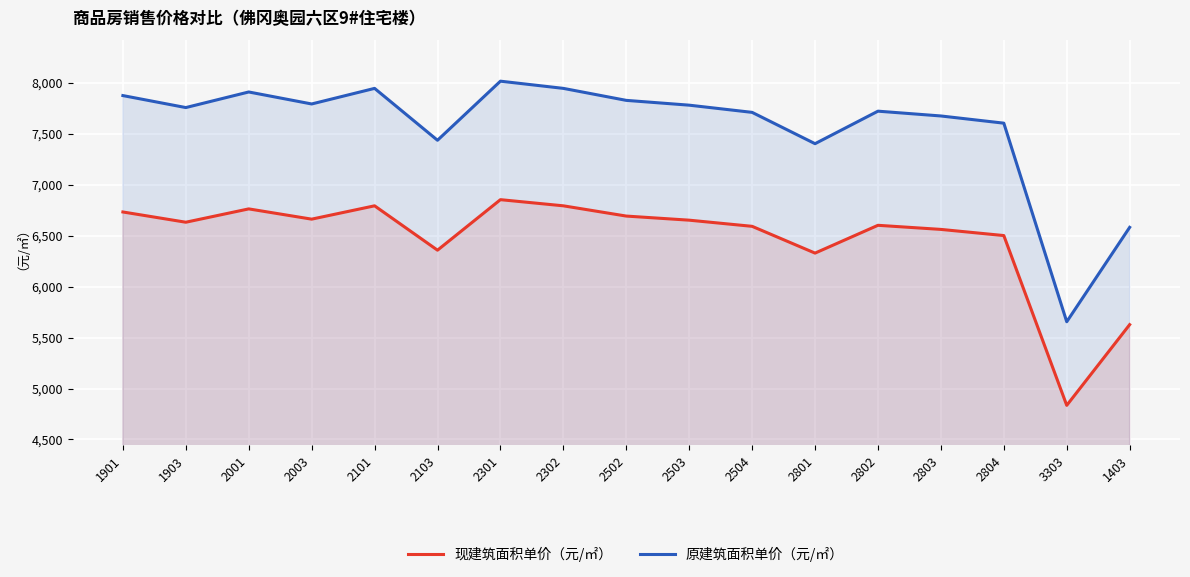

True or false: 现建筑面积单价（元/㎡） and 原建筑面积单价（元/㎡） intersect in this chart.

False